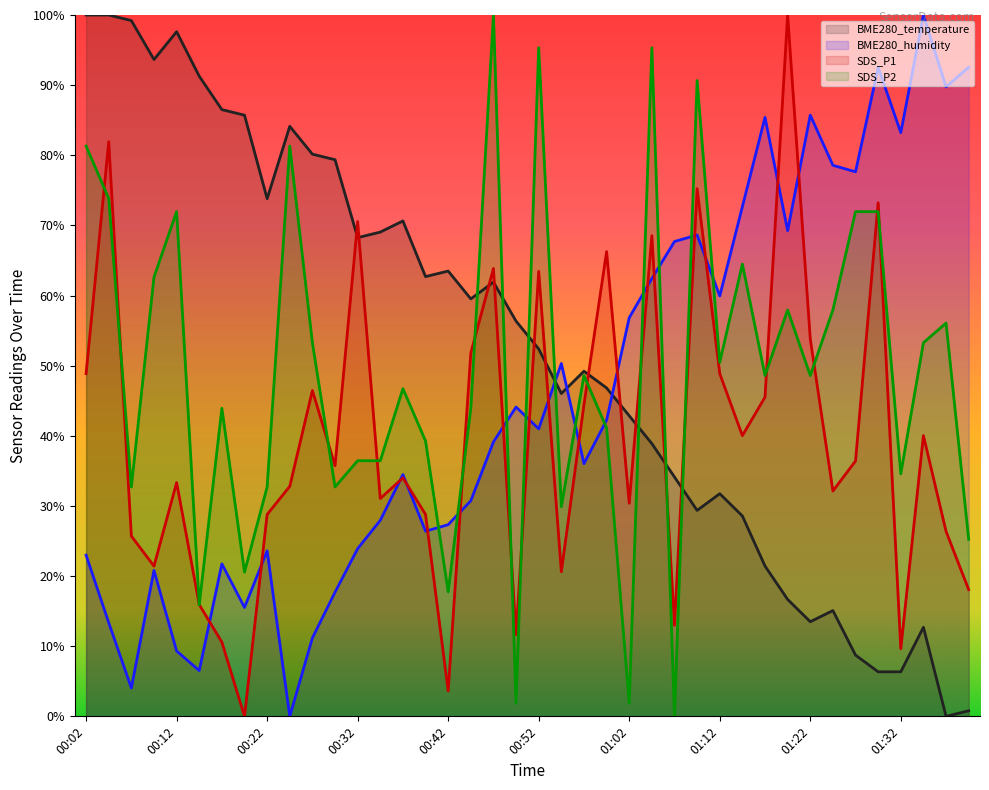

How many data points does each series have?

40